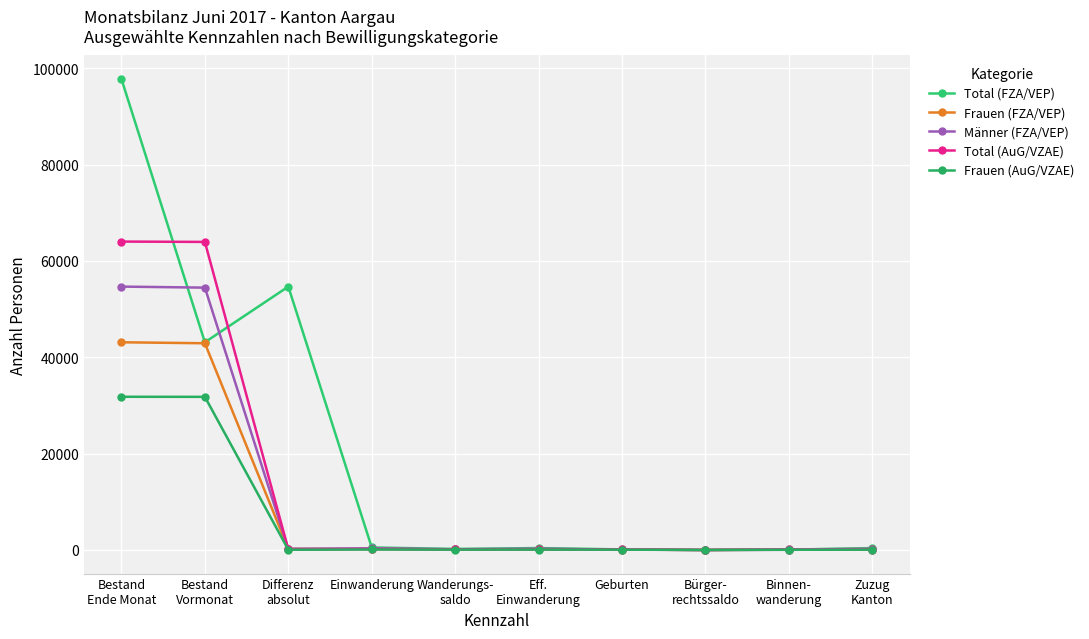

True or false: Total (FZA/VEP) has a value of 366 at Zuzug
Kanton.

True